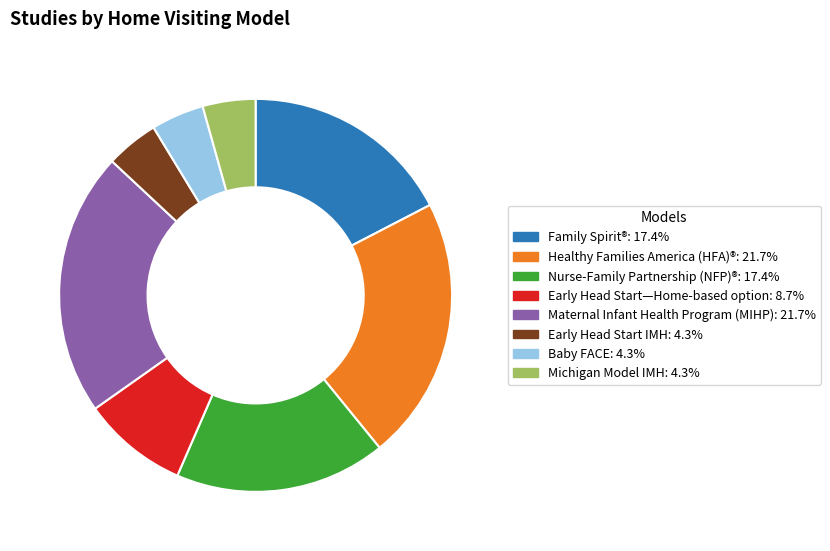

Count the number of slices in the pie.

8